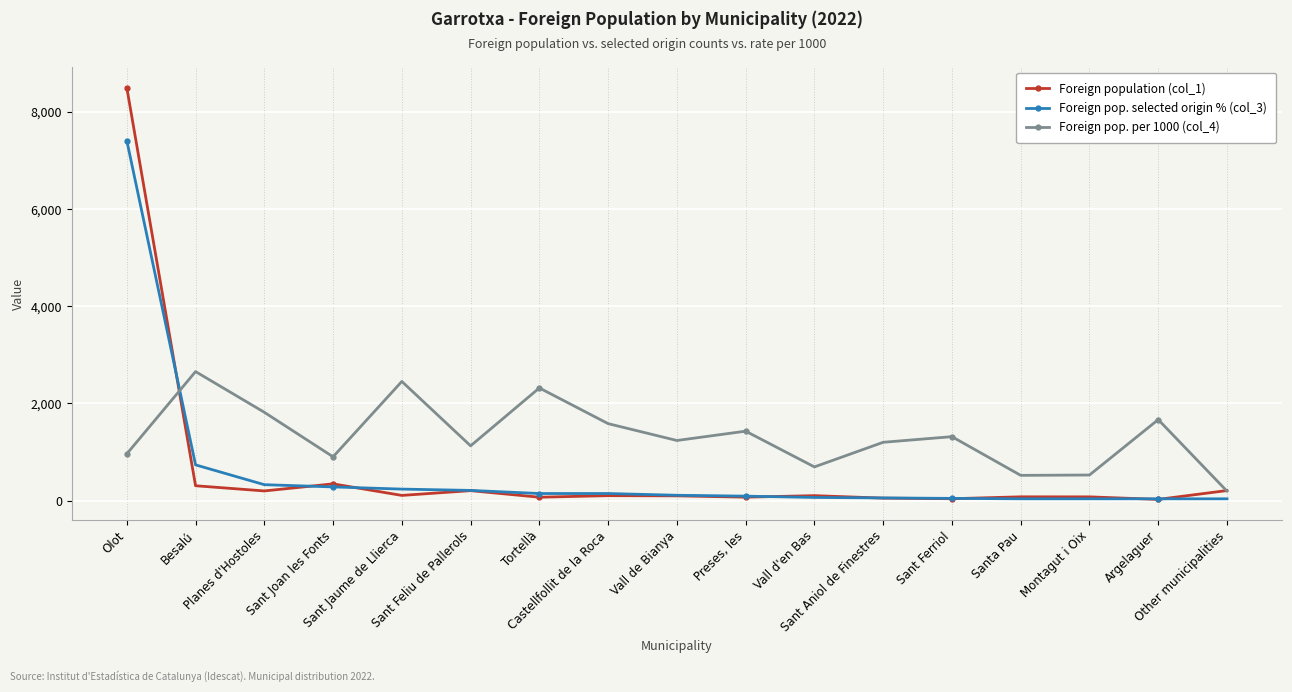

The value of Foreign pop. selected origin % (col_3) at Other municipalities is 36. True or false?

True